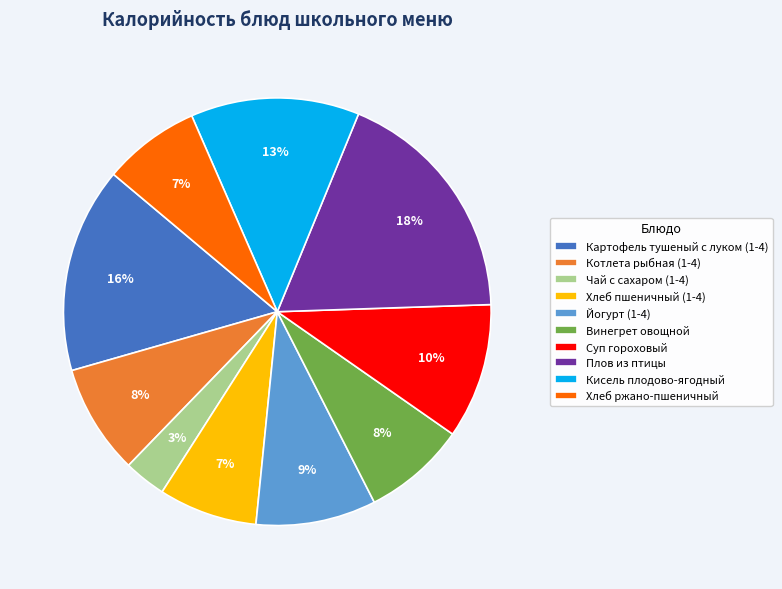

To the nearest percent, what is the average slice percentage?

10%